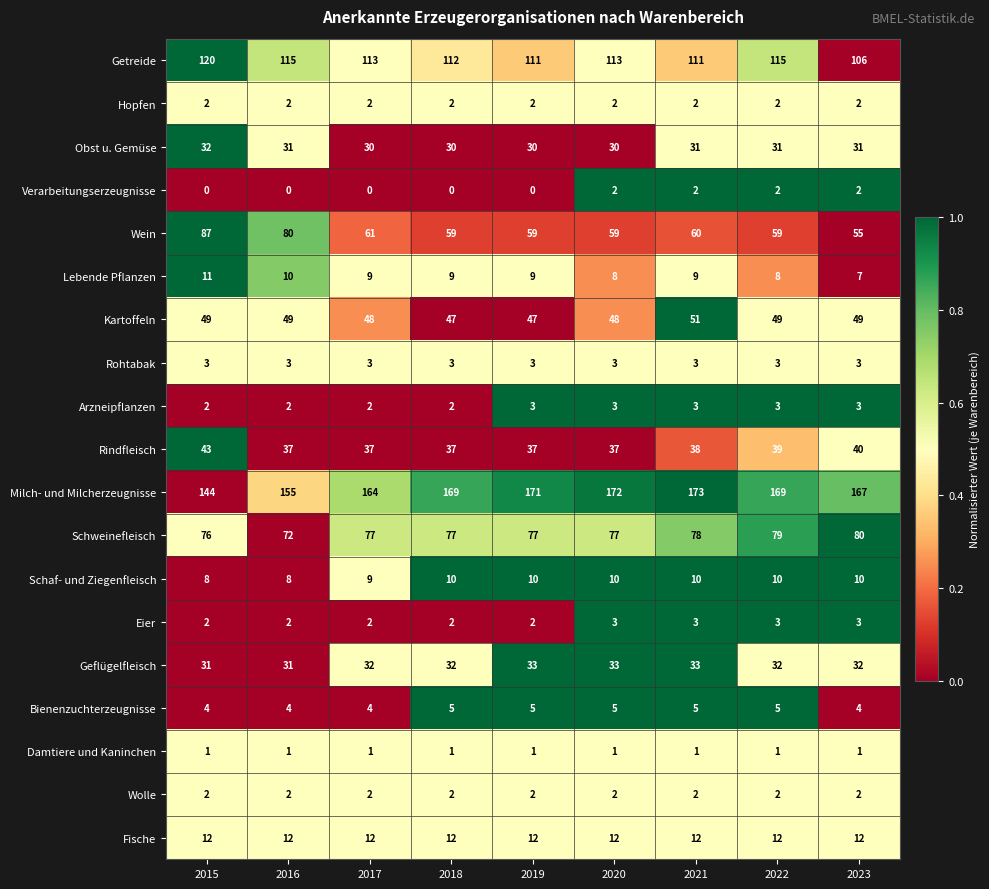

Which category has the highest value across all series?

2021